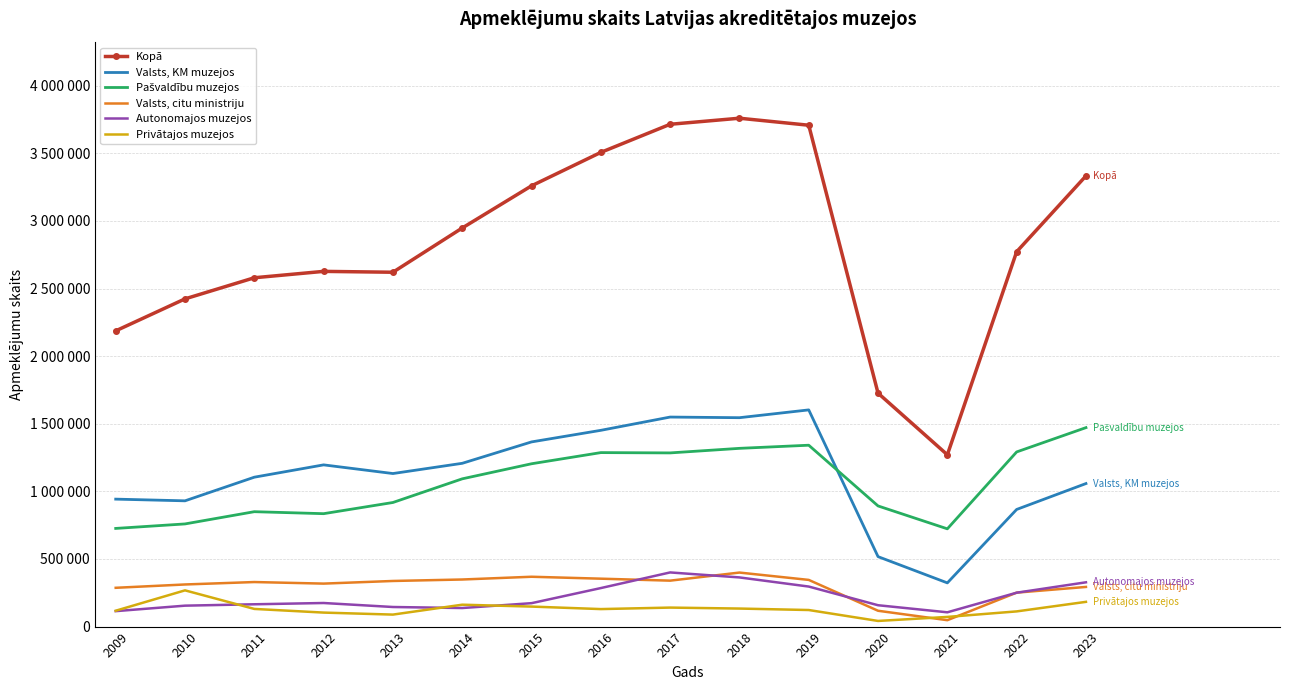

Rank the series by their maximum value, from lowest to highest.

Privātajos muzejos, Valsts, citu ministriju, Autonomajos muzejos, Pašvaldību muzejos, Valsts, KM muzejos, Kopā